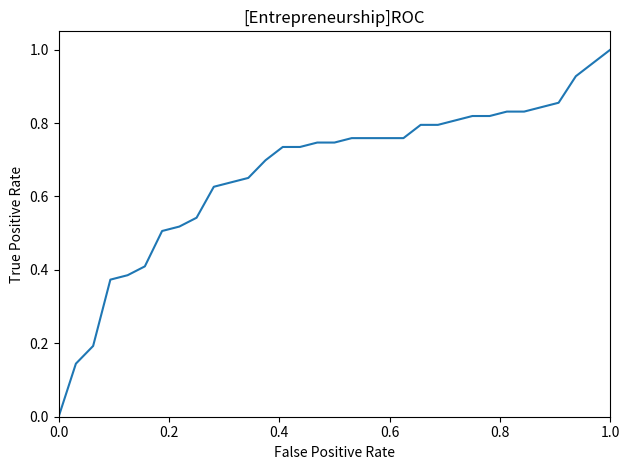

Is this an area chart (filled region under the line)?

No